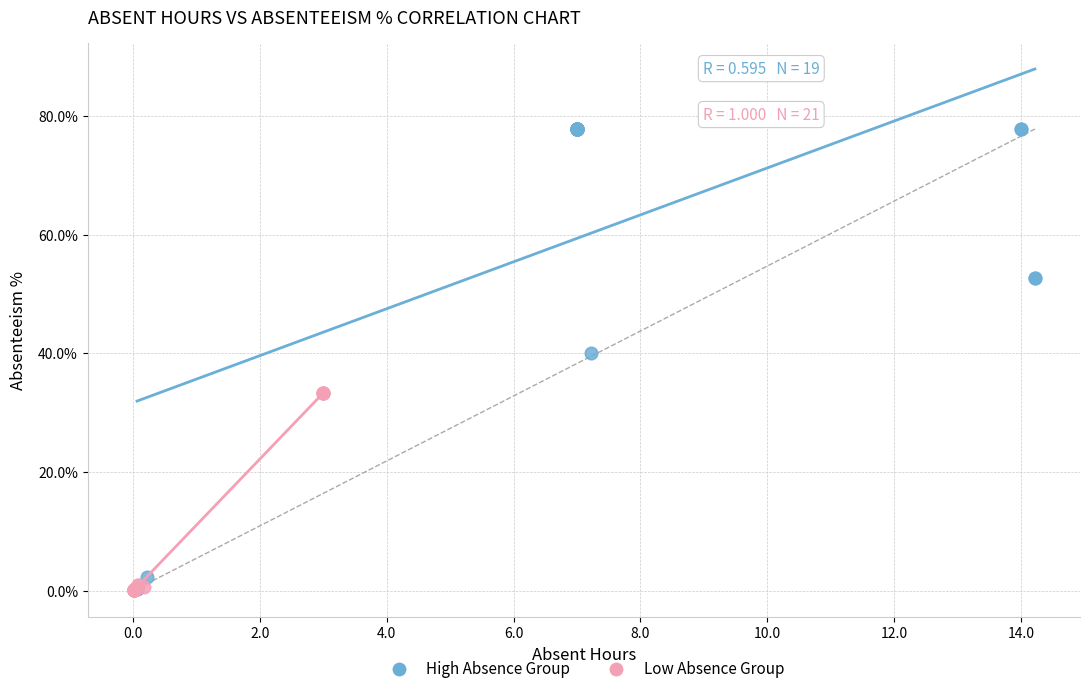

Which series has the widest spread of Y values?

High Absence Group